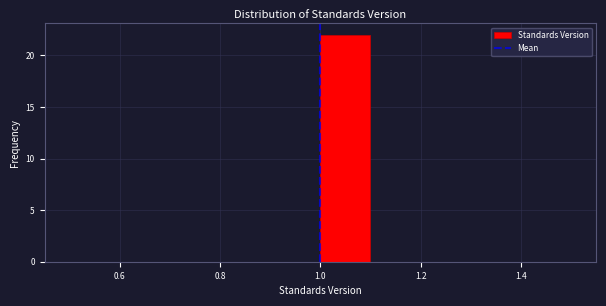

Reading left to right, transcribe this chart: for each bar, give the range it covers on the x-axis and its height. The values are not printed on the chart, so give them approximately, as read against the axis.

0.5 to 0.6: 0
0.6 to 0.7: 0
0.7 to 0.8: 0
0.8 to 0.9: 0
0.9 to 1.0: 0
1.0 to 1.1: 22
1.1 to 1.2: 0
1.2 to 1.3: 0
1.3 to 1.4: 0
1.4 to 1.5: 0